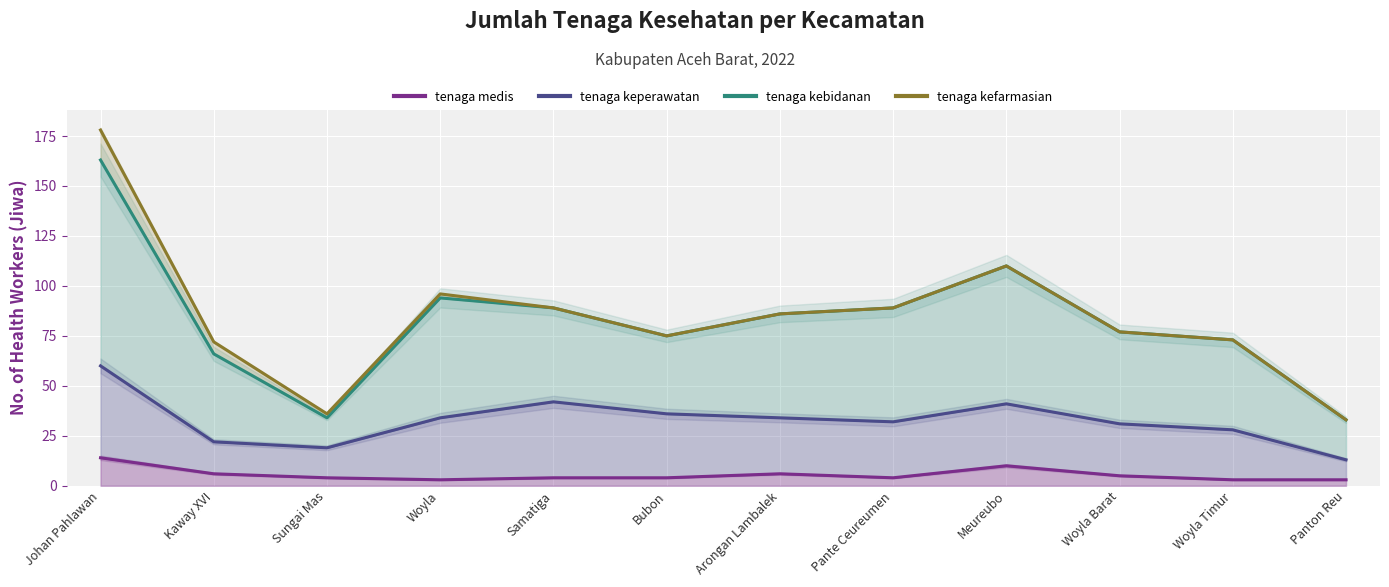

What is the minimum value shown in the chart?

3